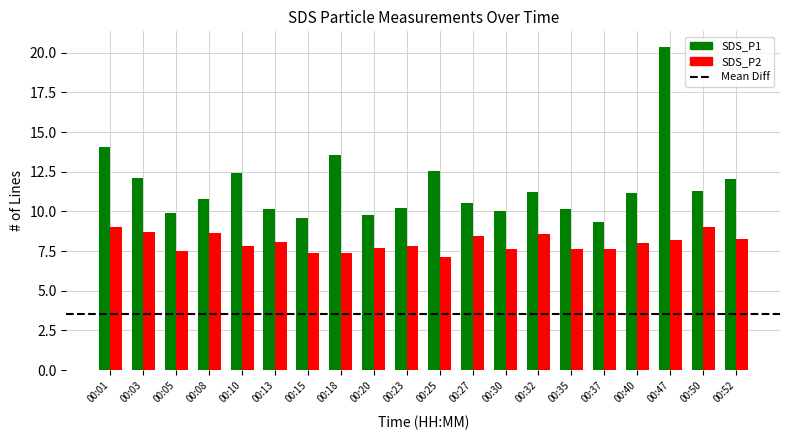

How many data points in SDS_P2 are above 8?

10